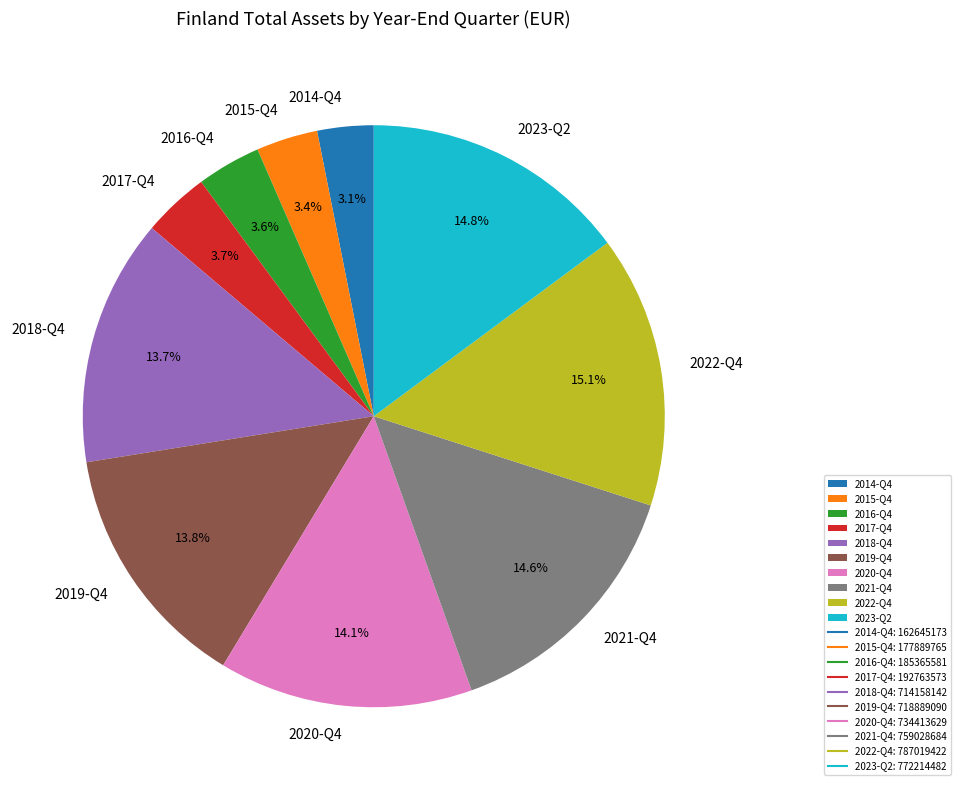

To the nearest percent, what is the difference between the 2015-Q4 and 2021-Q4 slice percentages?

11%